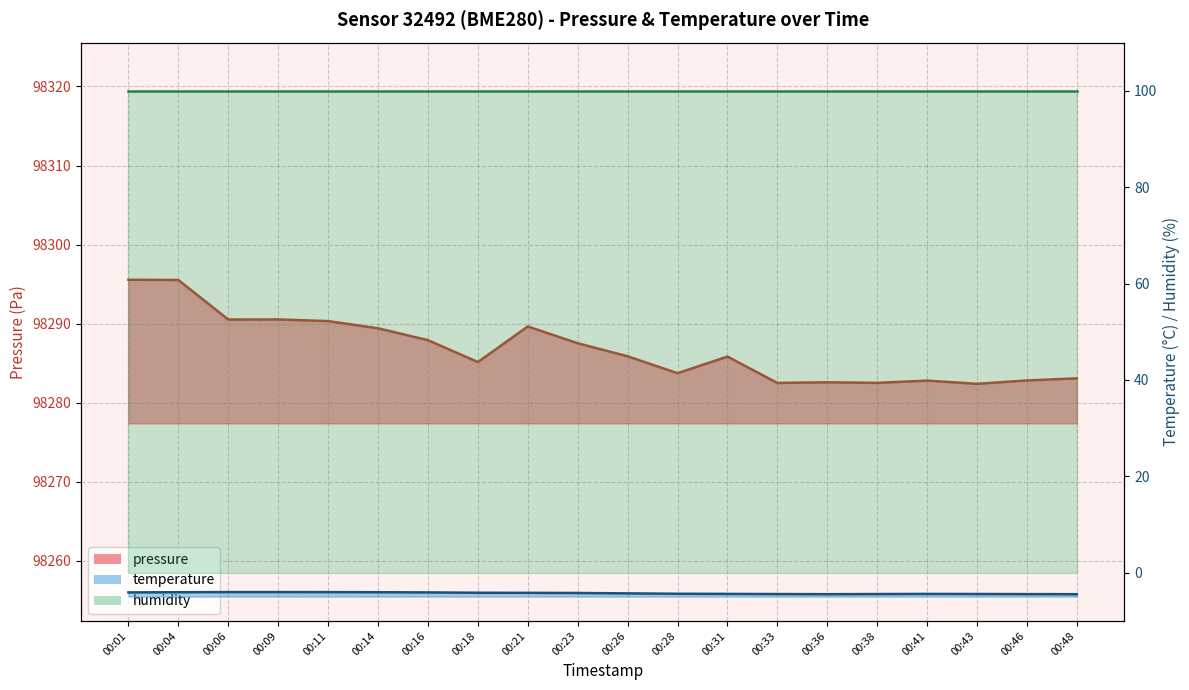

Reading left to right, transcribe all the data shown in this chart.

pressure: 00:01=98295.6	00:04=98295.5	00:06=98290.5	00:09=98290.5	00:11=98290.3	00:14=98289.4	00:16=98287.9	00:18=98285.1	00:21=98289.6	00:23=98287.5	00:26=98285.9	00:28=98283.7	00:31=98285.8	00:33=98282.5	00:36=98282.6	00:38=98282.5	00:41=98282.8	00:43=98282.4	00:46=98282.8	00:48=98283.1
temperature: 00:01=-4.1	00:04=-4.0	00:06=-4.0	00:09=-4.0	00:11=-4.0	00:14=-4.0	00:16=-4.1	00:18=-4.2	00:21=-4.2	00:23=-4.2	00:26=-4.3	00:28=-4.4	00:31=-4.4	00:33=-4.4	00:36=-4.5	00:38=-4.4	00:41=-4.4	00:43=-4.4	00:46=-4.4	00:48=-4.5